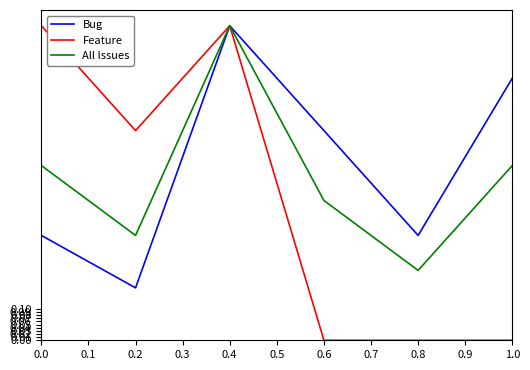

What is the spread (max minus min) of values at 0.4?

0.0